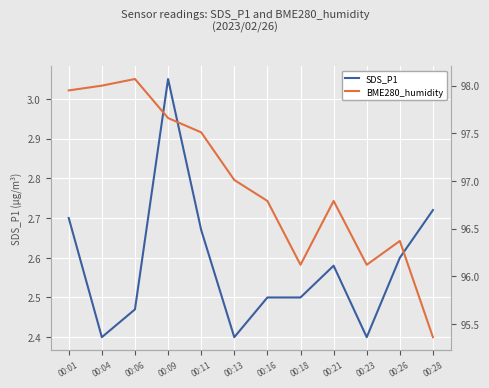

What is the difference between the maximum and second lowest values in the SDS_P1 series?

0.6